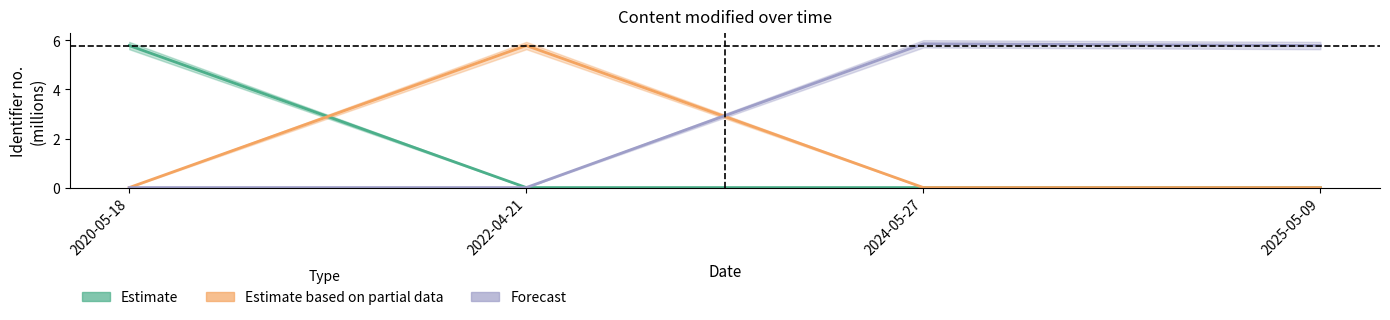

The Estimate series shows 5.8 at 2020-05-18. True or false?

True